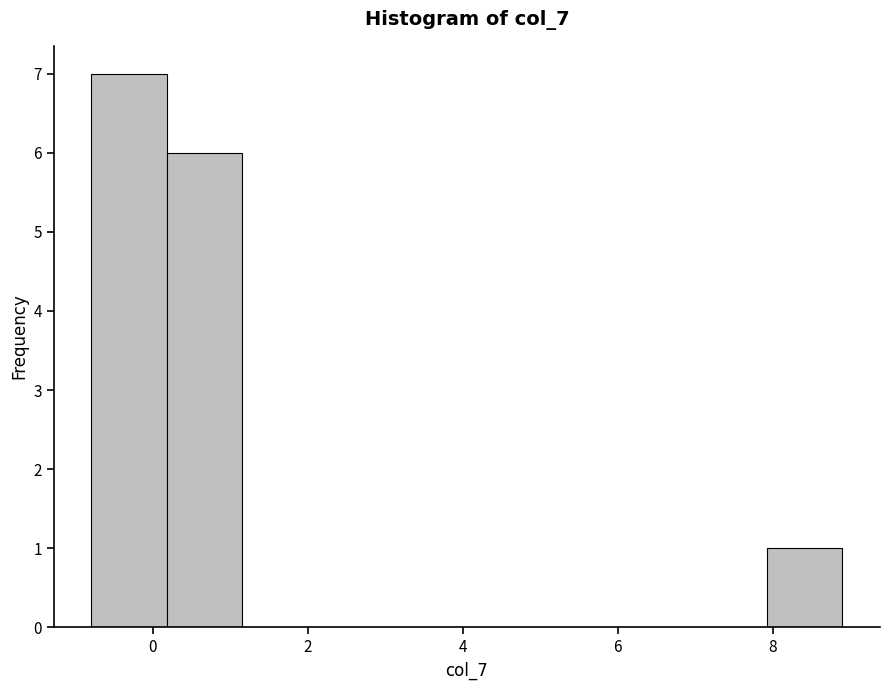

What is the height of the bar covering 0.2 to 1.2 on the x-axis? Neither the bar edges nor the heights are printed on the chart, so give them approximately, as read against the axes.

6